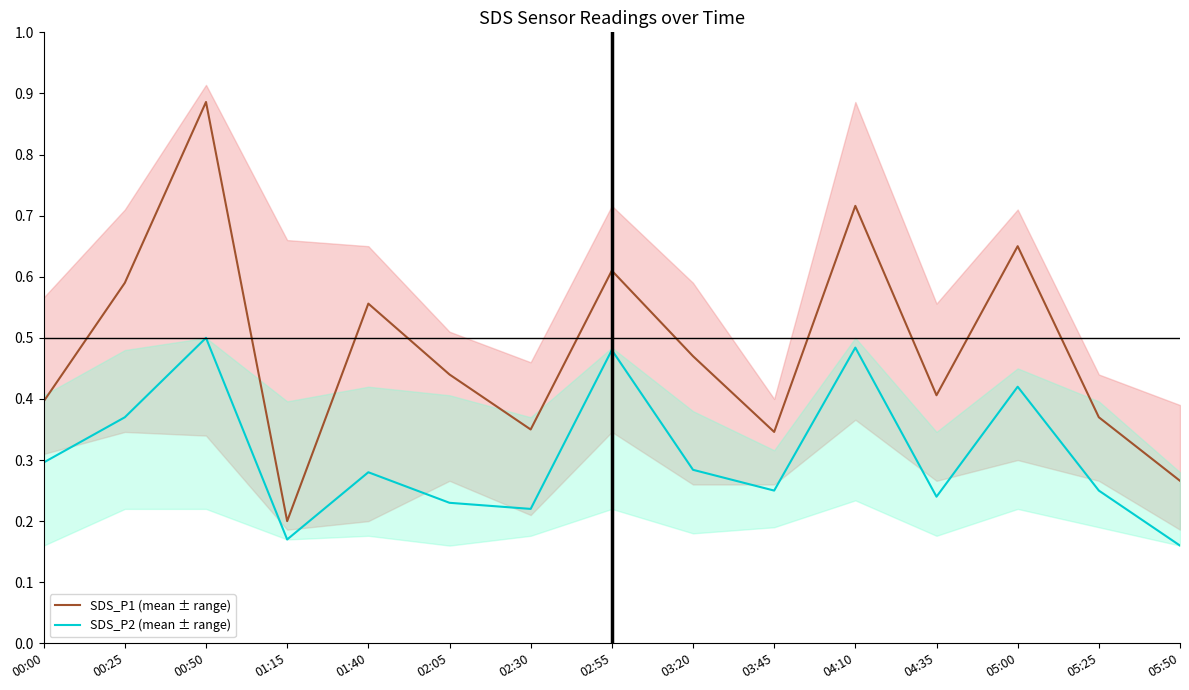

Which series has the largest total across all categories?

SDS_P1 (mean ± range)